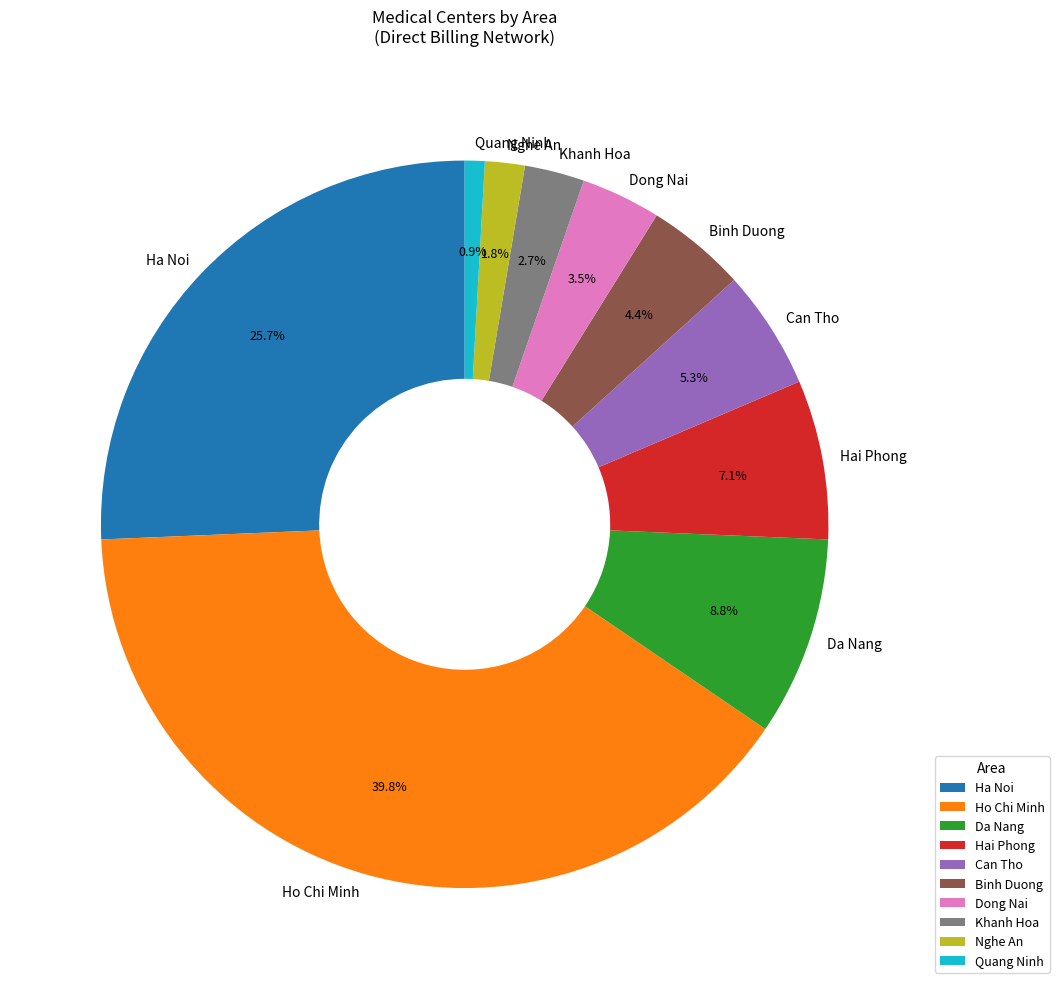

Rank the categories by value from highest to lowest.

Ho Chi Minh, Ha Noi, Da Nang, Hai Phong, Can Tho, Binh Duong, Dong Nai, Khanh Hoa, Nghe An, Quang Ninh